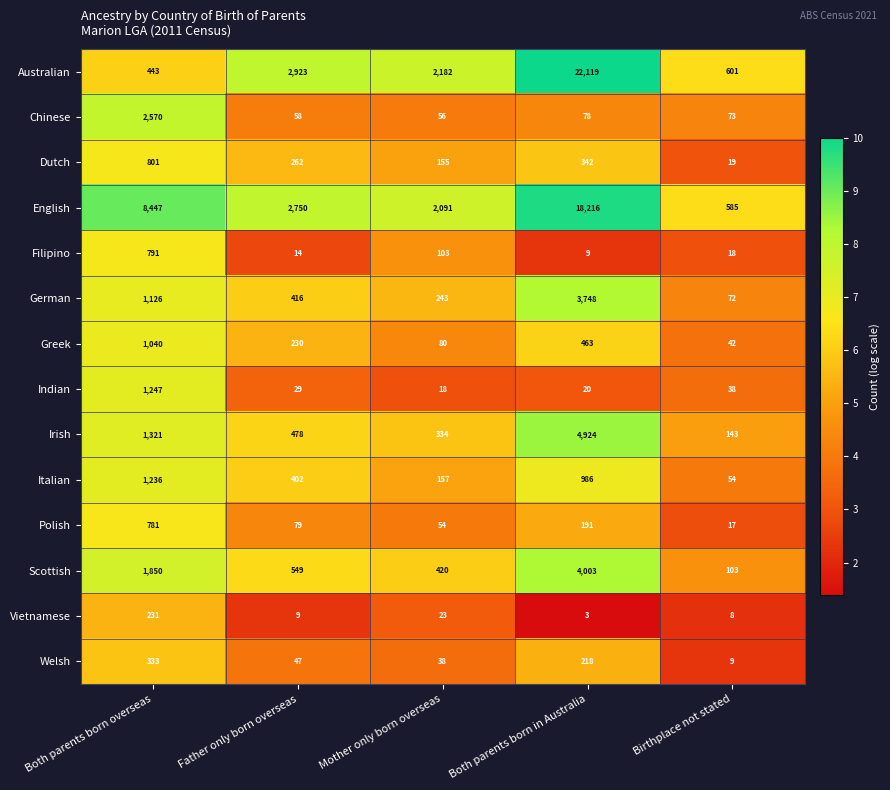

Rank the series by their maximum value, from lowest to highest.

Vietnamese, Welsh, Polish, Filipino, Dutch, Greek, Italian, Indian, Chinese, German, Scottish, Irish, English, Australian